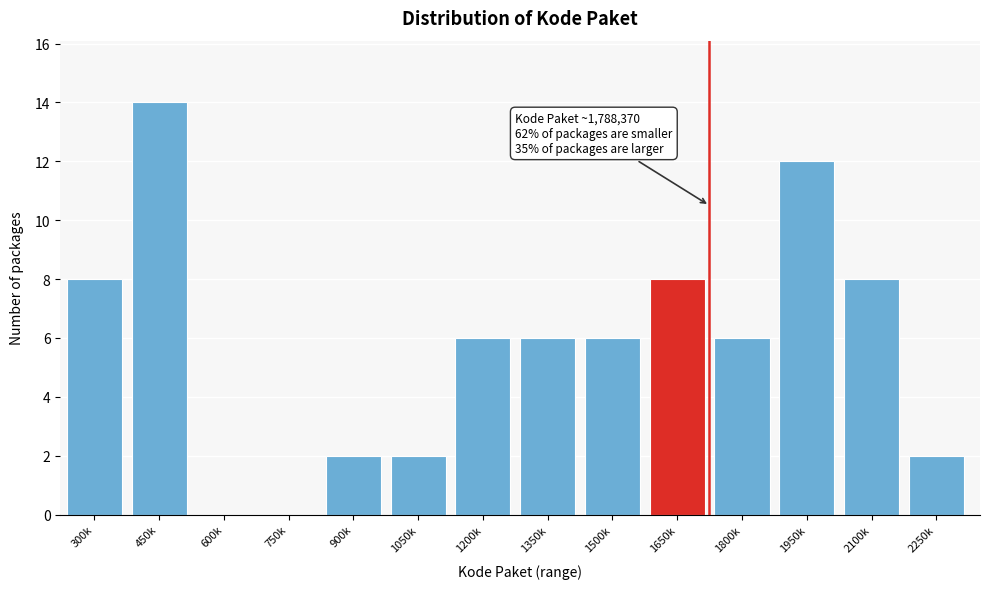

Reading right to left, what are all the values shown in this chart?

2250k=2	2100k=8	1950k=12	1800k=6	1650k=8	1500k=6	1350k=6	1200k=6	1050k=2	900k=2	750k=0	600k=0	450k=14	300k=8